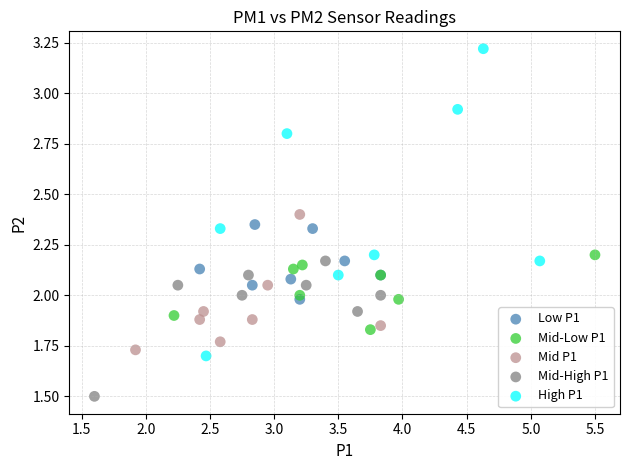

Which series reaches the maximum Y coordinate?

High P1